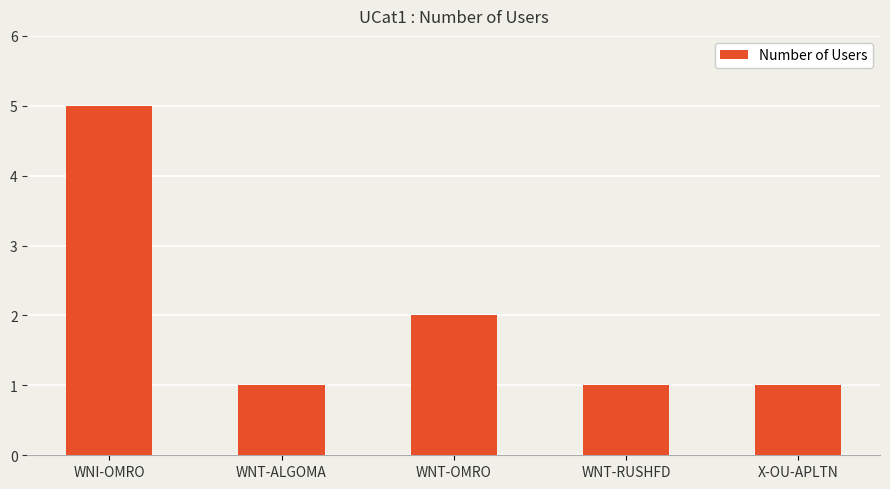

Read the value at WNT-OMRO.

2